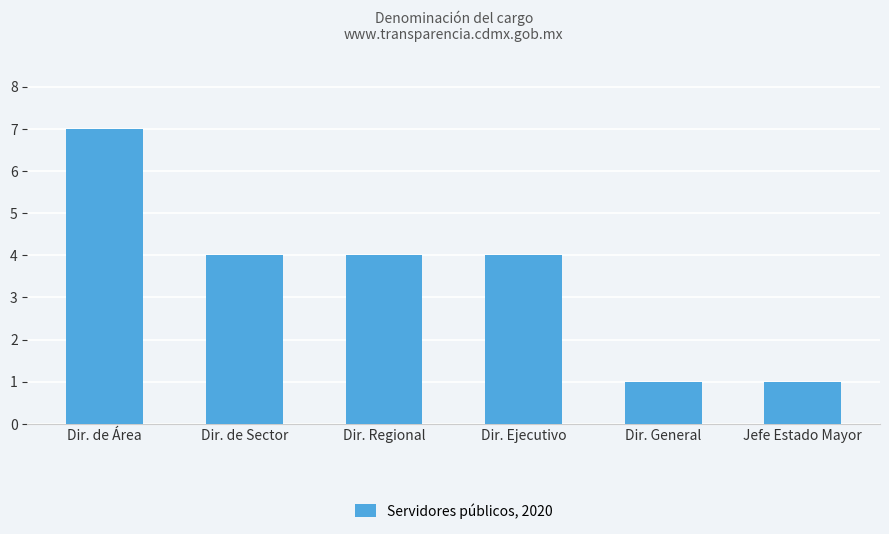

Count the number of data series in this chart.

1